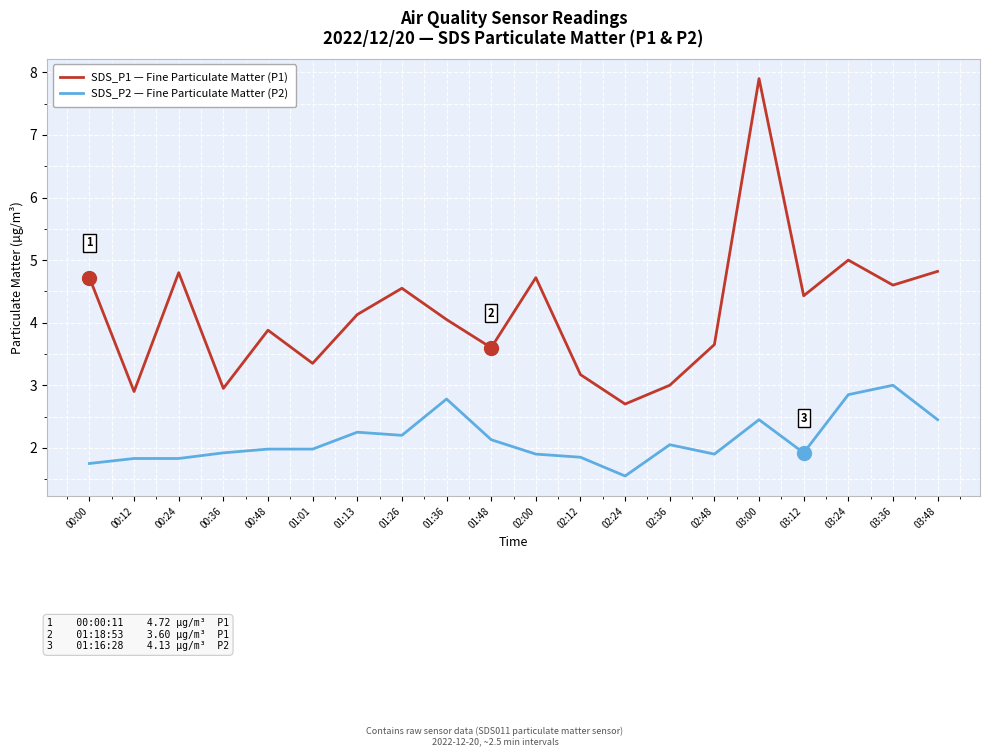

What are all the series names shown in the legend?

SDS_P1 — Fine Particulate Matter (P1), SDS_P2 — Fine Particulate Matter (P2)